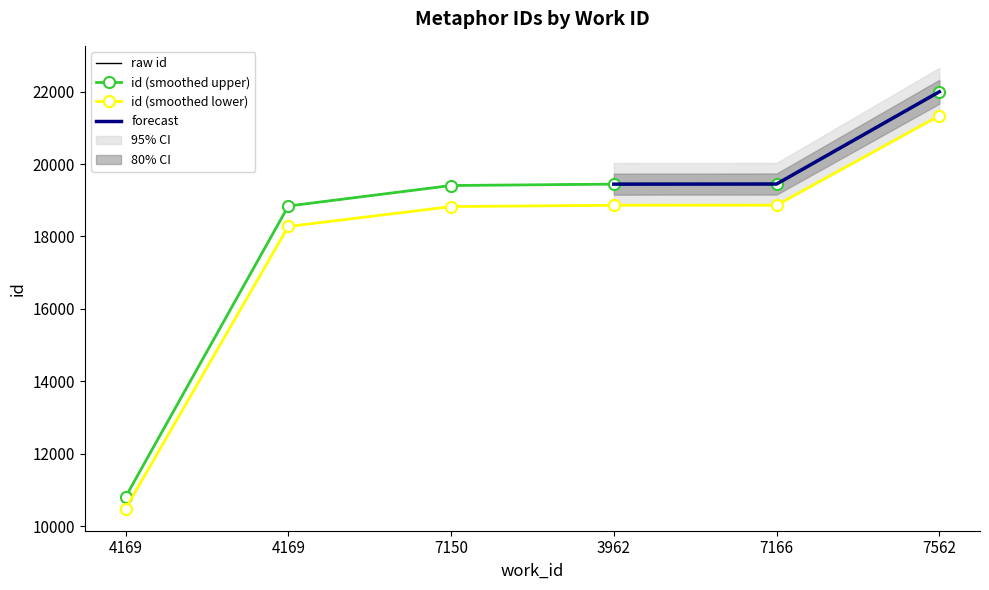

Rank the categories by value from lowest to highest.

4169, 4169, 7150, 3962, 7166, 7562